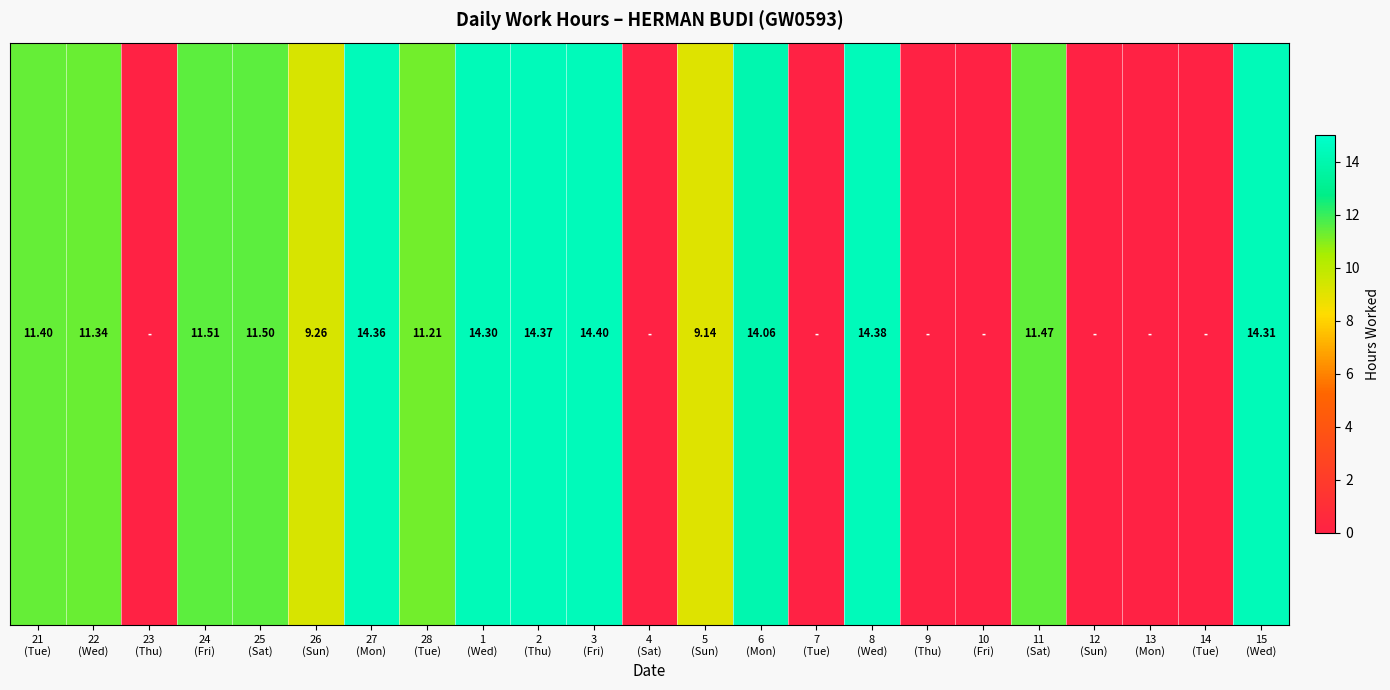

List the labels in order of value, largest first.

3
(Fri), 8
(Wed), 2
(Thu), 27
(Mon), 15
(Wed), 1
(Wed), 6
(Mon), 24
(Fri), 25
(Sat), 11
(Sat), 21
(Tue), 22
(Wed), 28
(Tue), 26
(Sun), 5
(Sun), 23
(Thu), 4
(Sat), 7
(Tue), 9
(Thu), 10
(Fri), 12
(Sun), 13
(Mon), 14
(Tue)